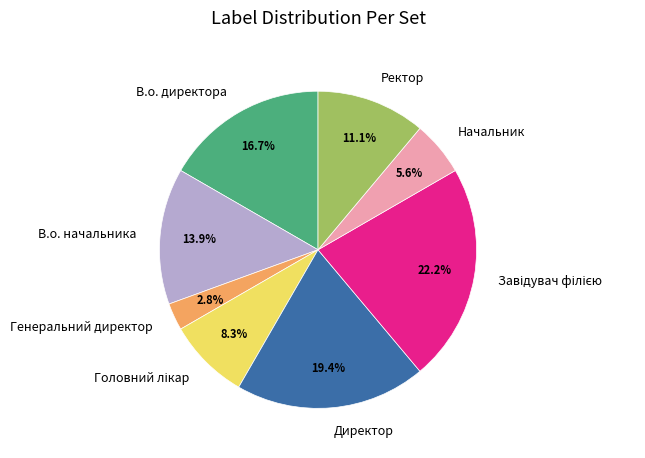

What is the smallest slice in the pie chart?

Генеральний директор